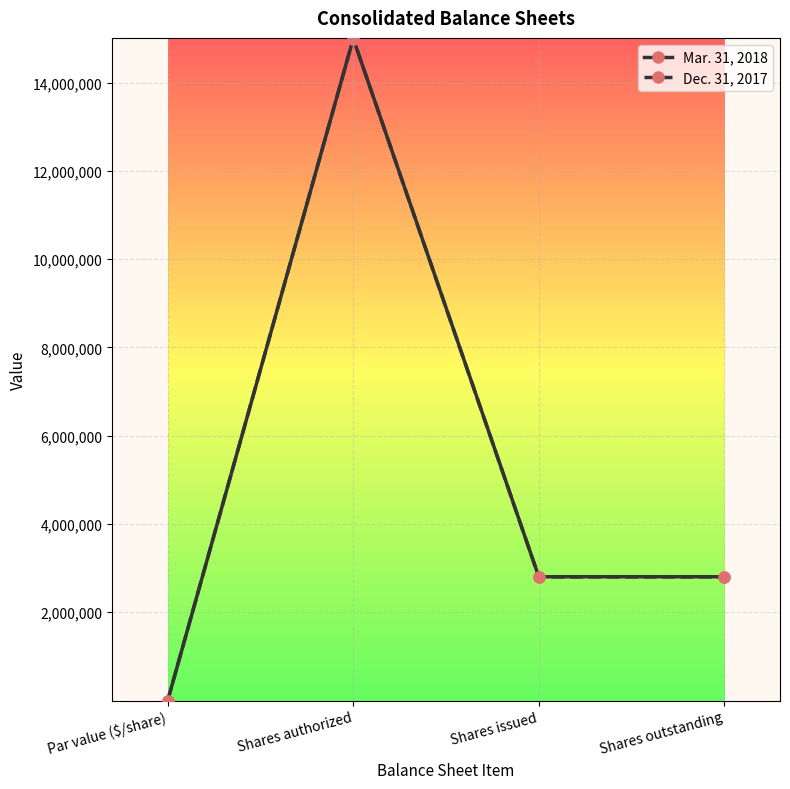

How many lines are shown in the chart?

2